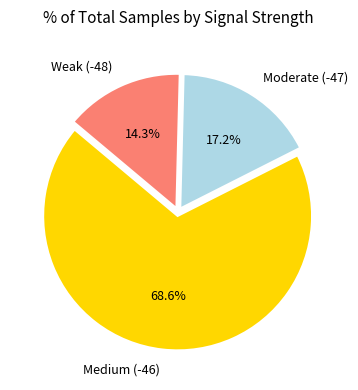

Rank the categories by value from highest to lowest.

Medium (-46), Moderate (-47), Weak (-48)